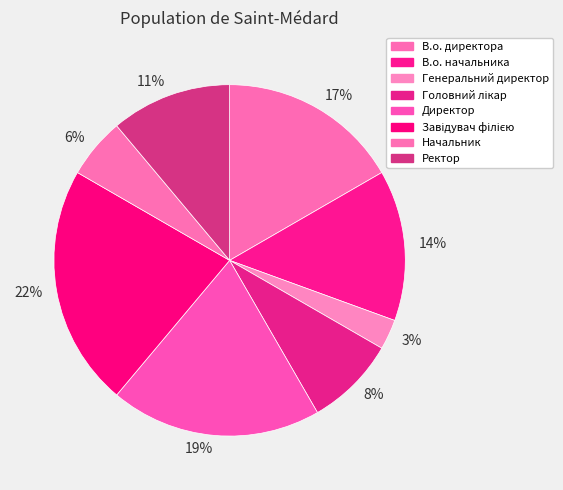

Combined, do 6% and 14% account for over 50%?

No